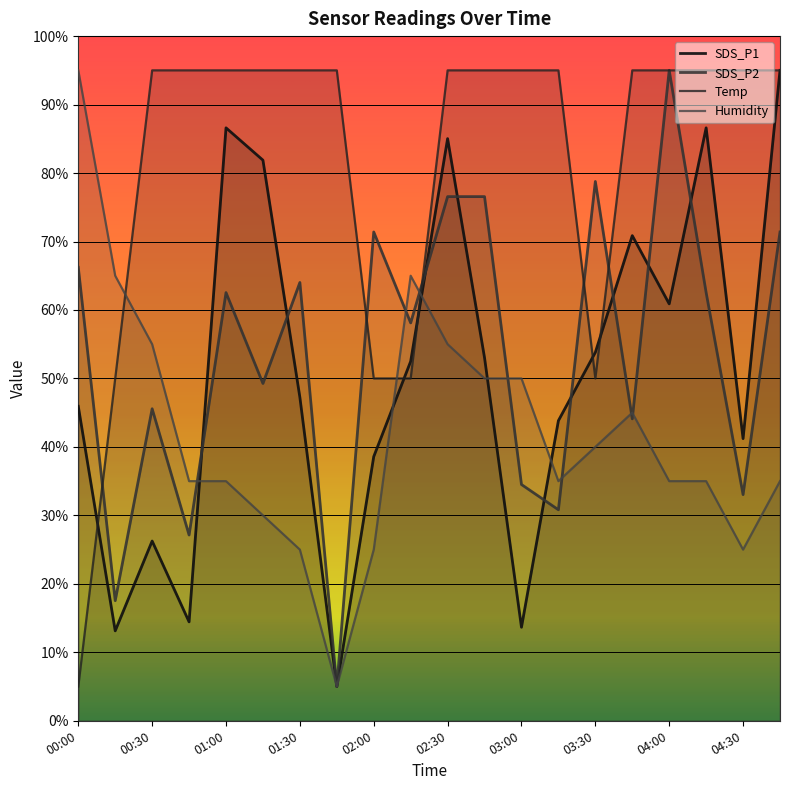

Which series has the largest range (max minus min)?

SDS_P1